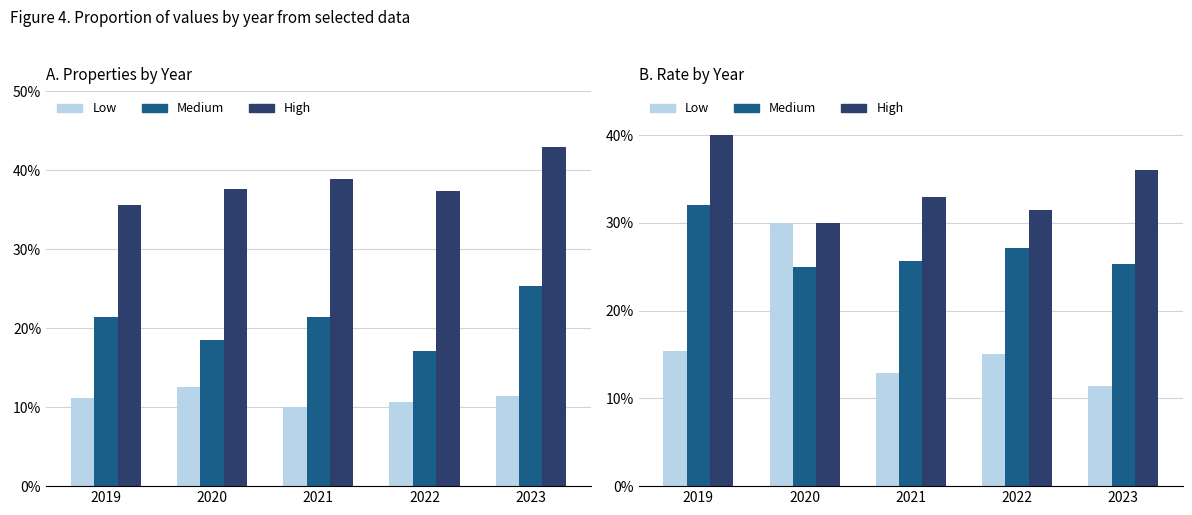

What is the sum of the Low values at 2020 and 2022?

45.0